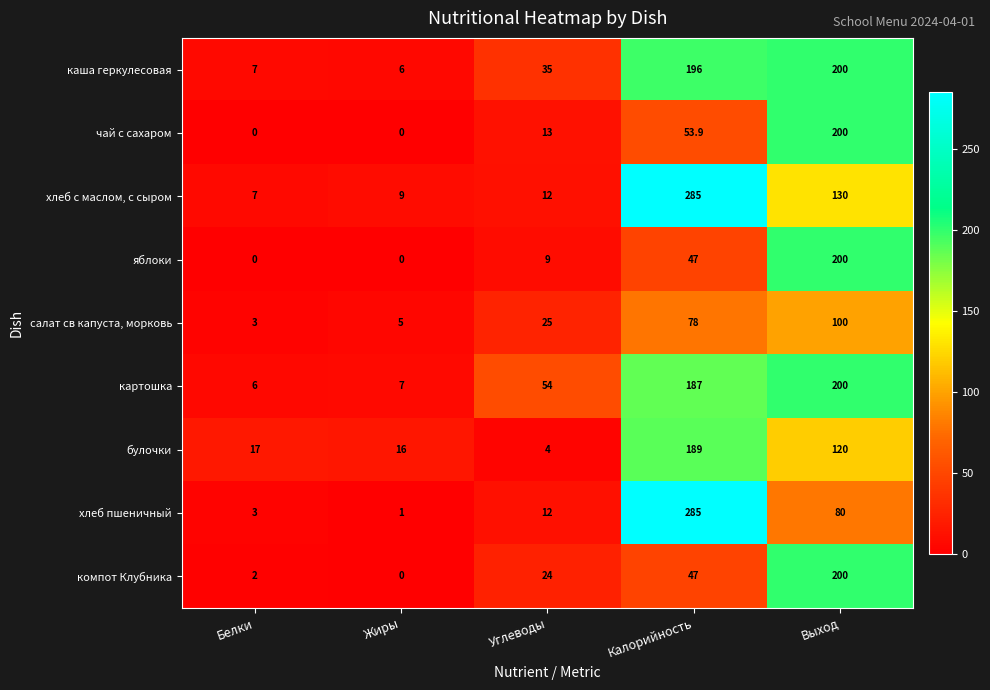

What is the difference between the хлеб с маслом, с сыром values at Калорийность and Жиры?

276.0